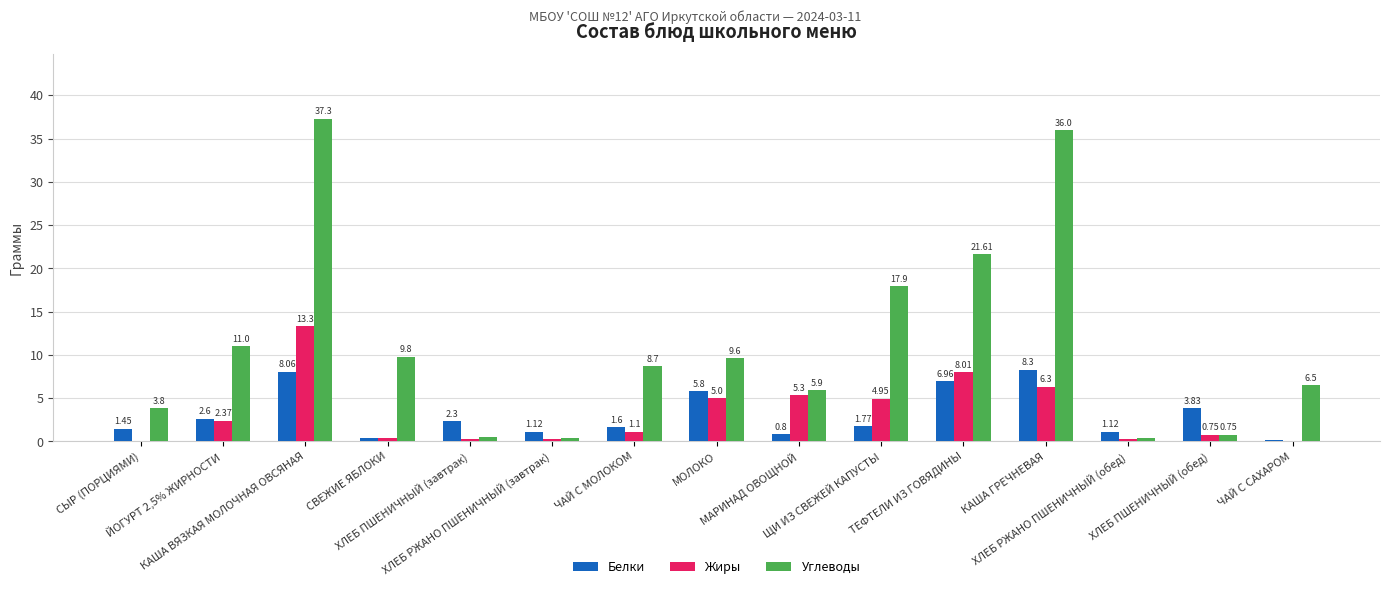

Which series has the largest total across all categories?

Углеводы